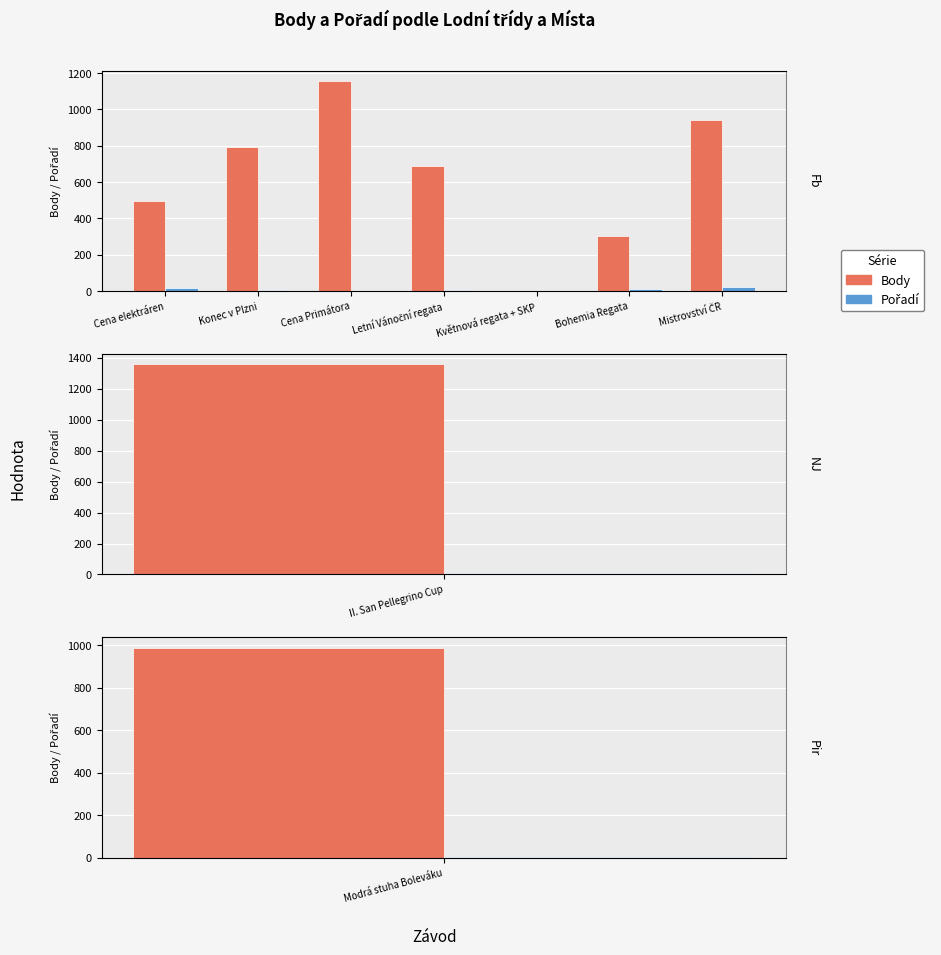

At which label is Body closest to 578?

Cena elektráren